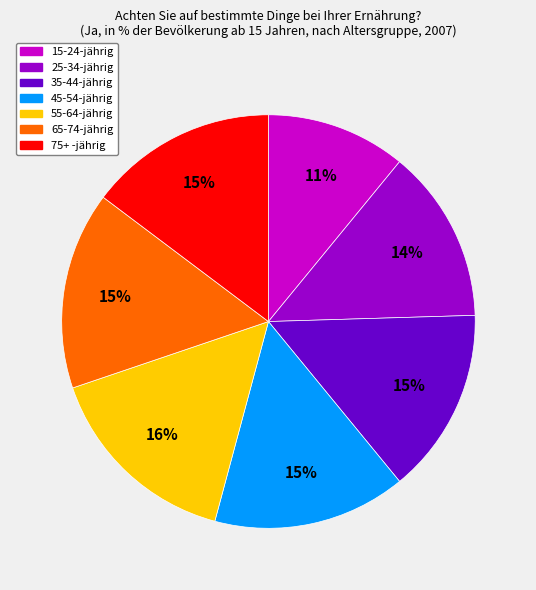

Is there any slice that represents more than half of the pie?

No